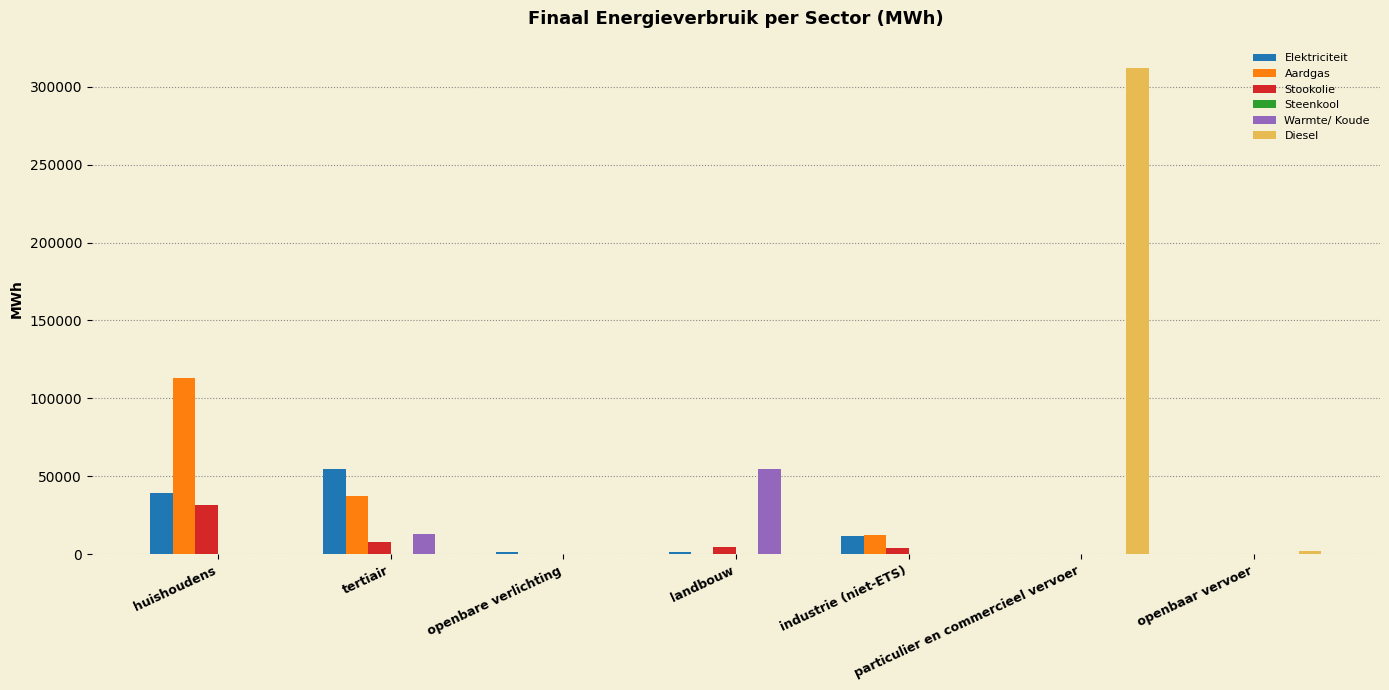

What is the maximum value for Aardgas?

112960.3